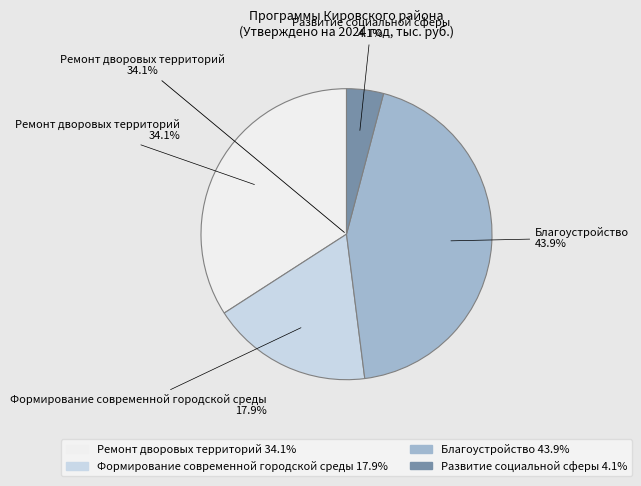

Combined, what portion of the pie is Формирование современной городской среды and Благоустройство?

61.8%